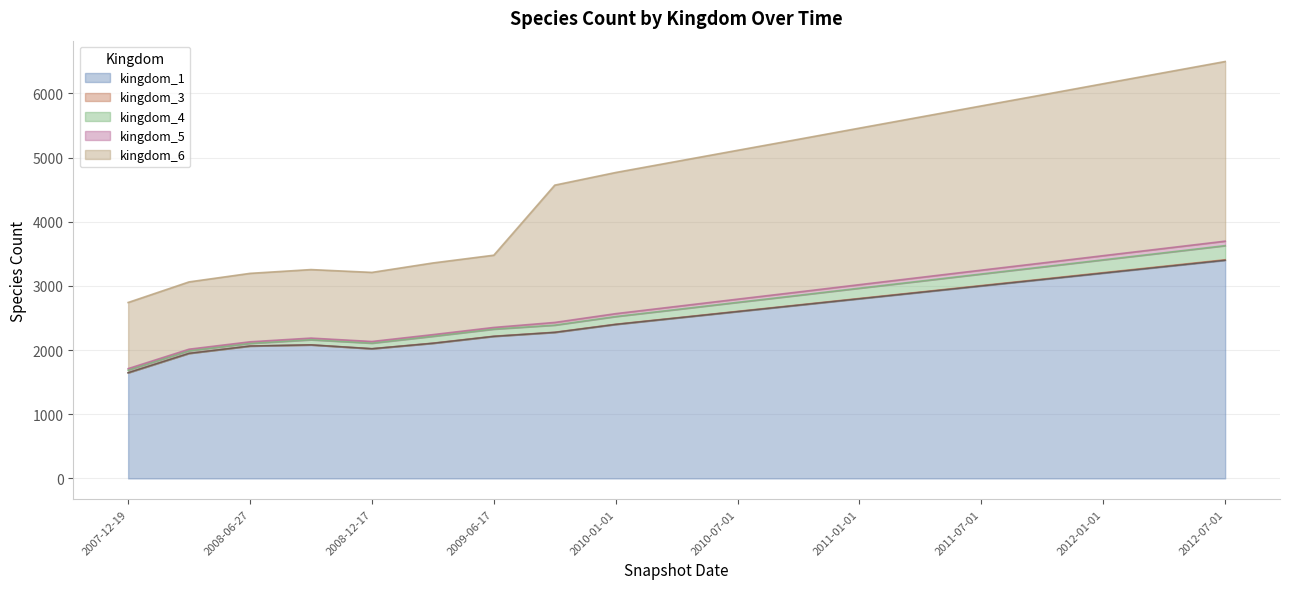

Does the chart display data point markers on the line(s)?

No